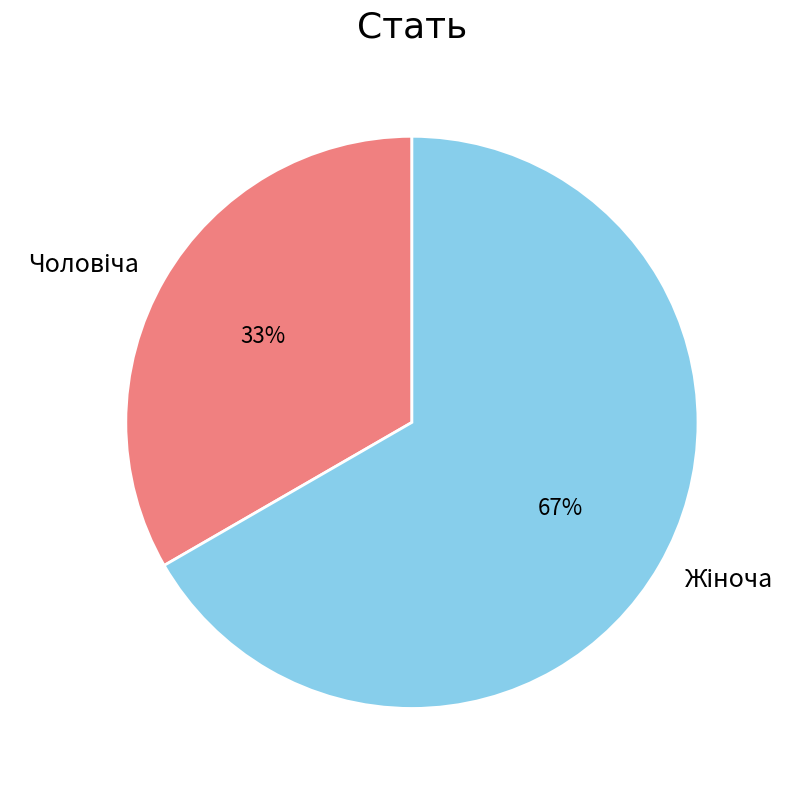

To the nearest percent, what is the average slice percentage?

50%